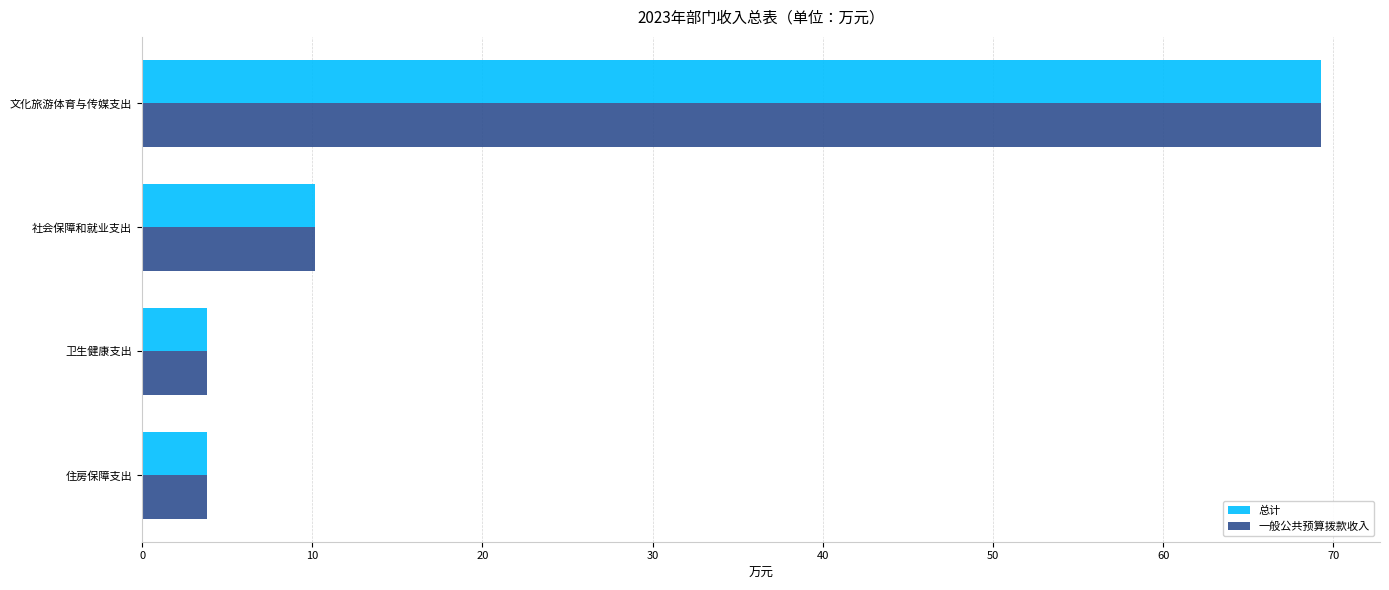

What is the minimum value for 一般公共预算拨款收入?

3.8